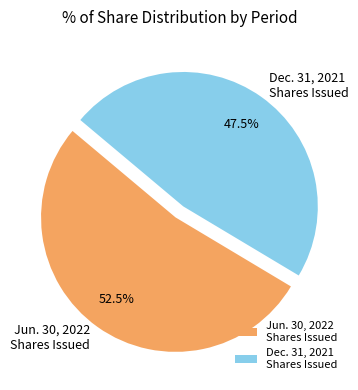

Which category has the biggest portion of the pie?

Jun. 30, 2022 Shares Issued